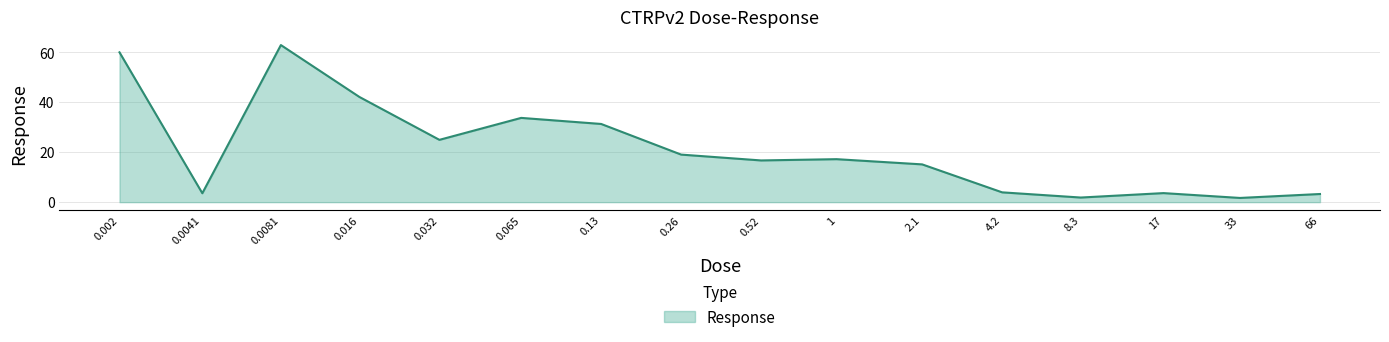

True or false: the data has more than 2 interior local peaks.

True